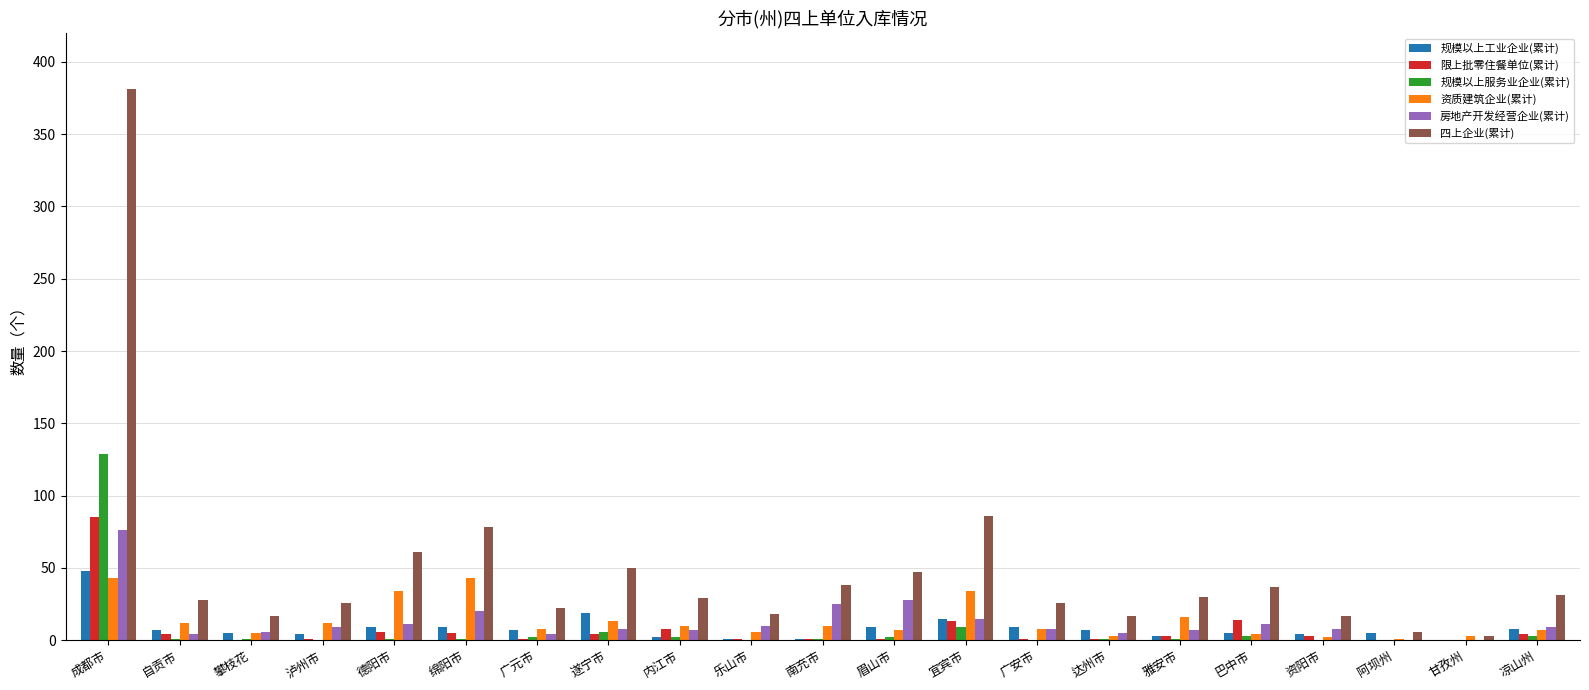

How many groups of bars are there?

21